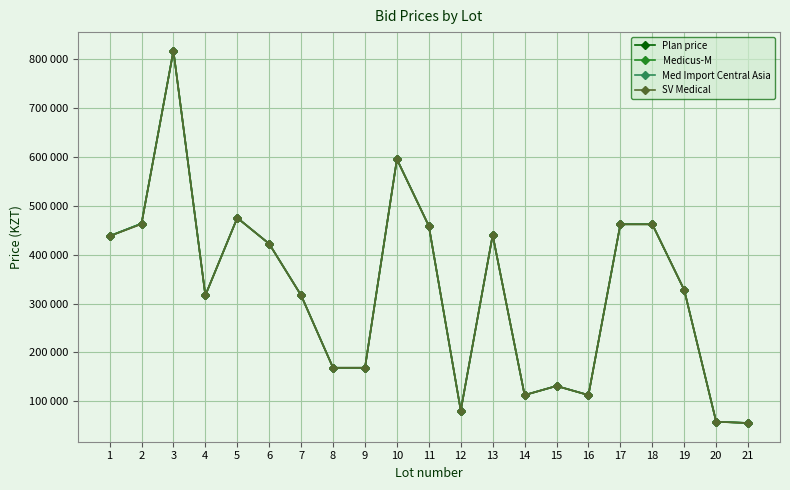

At which category does the chart reach its peak across all series?

3